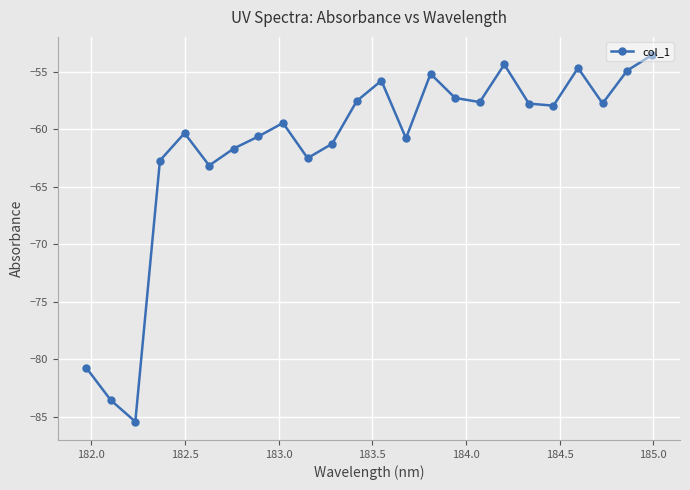

How many lines are shown in the chart?

1